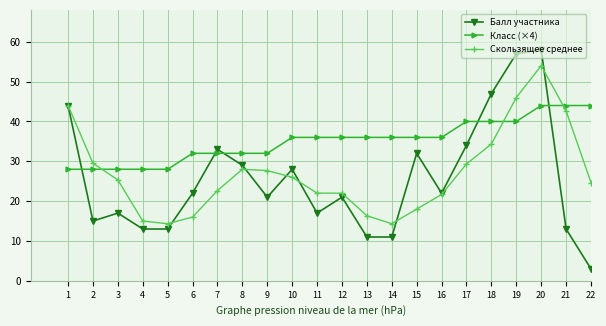

What is the approximate value of Класс (×4) at 5?

28.0